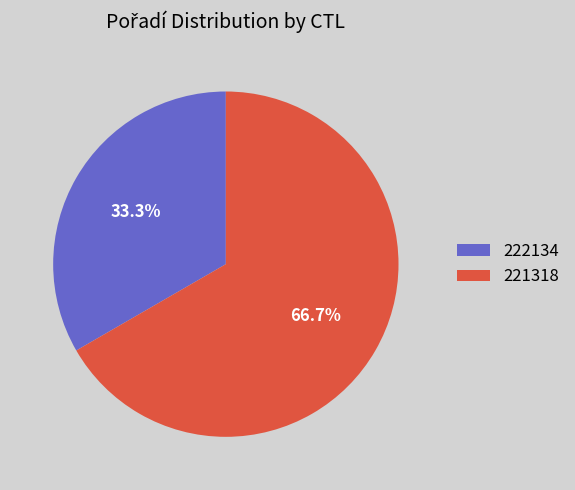

What is the largest slice in the pie chart?

221318